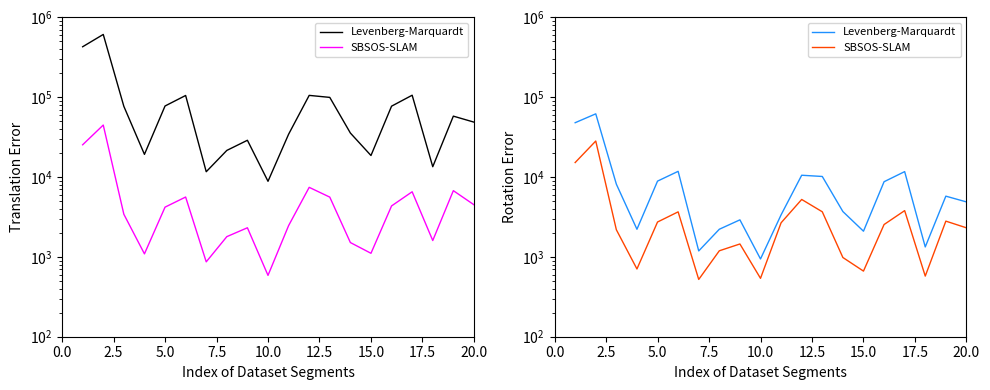

Which series has the largest total across all categories?

Levenberg-Marquardt